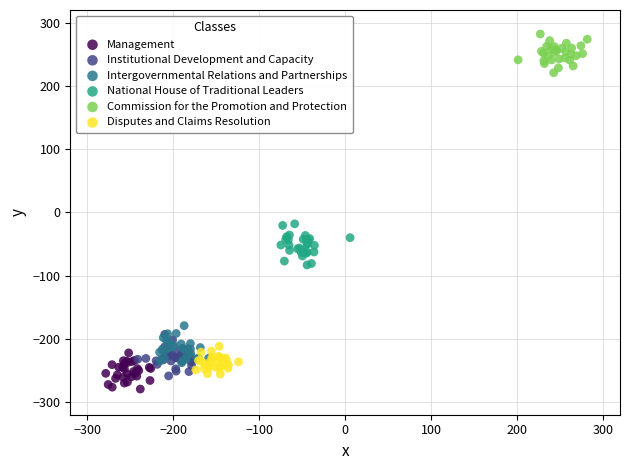

Which series reaches the maximum Y coordinate?

Commission for the Promotion and Protection